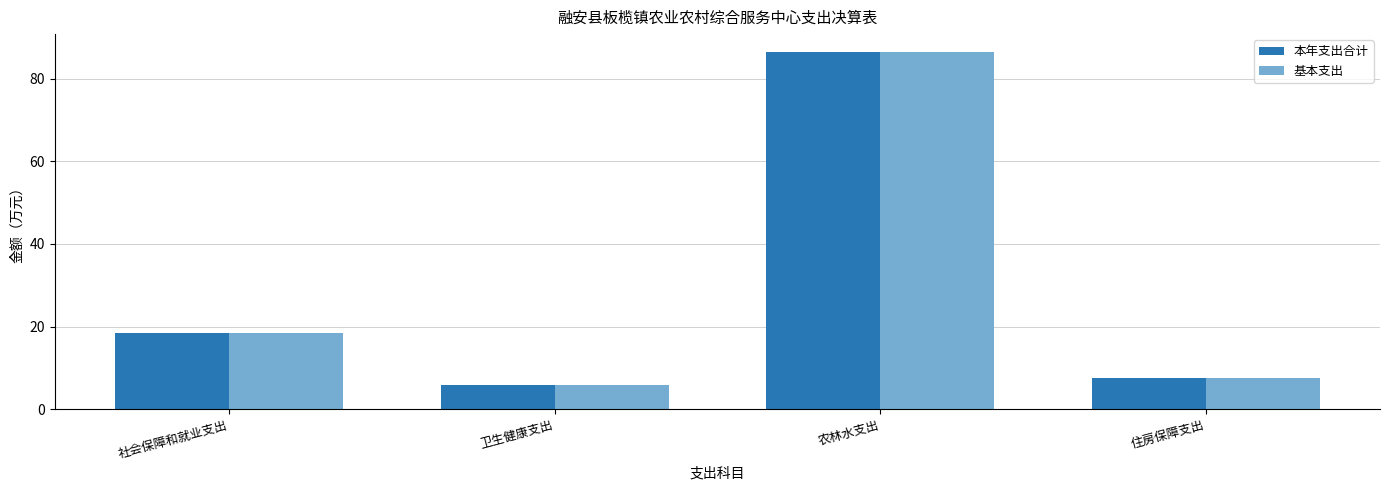

At which label does 基本支出 reach its minimum?

卫生健康支出